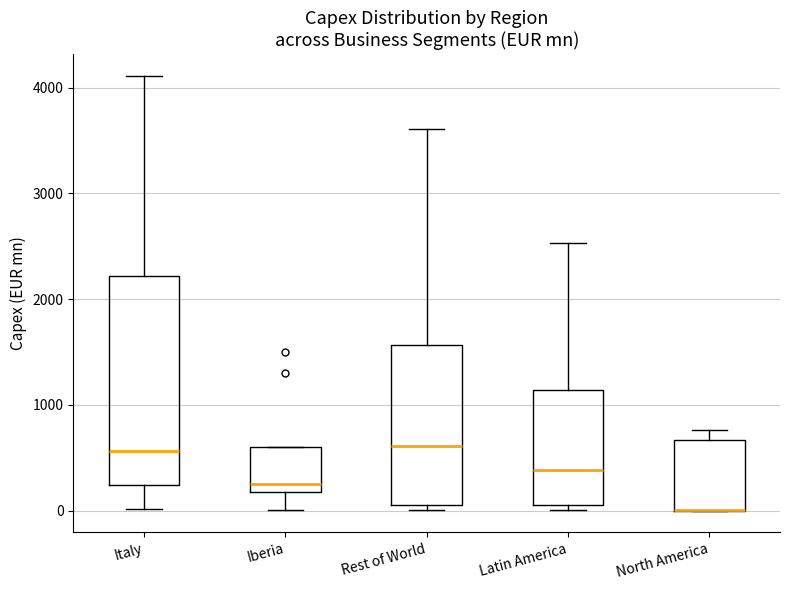

Where does the median line of the box for Latin America sit on the y-axis? The values are not printed on the chart, so give them approximately, as read against the axis.

400